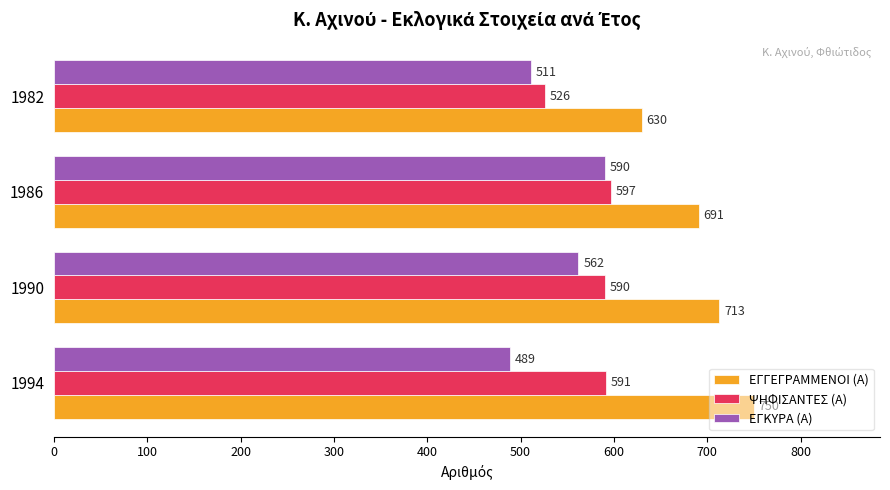

Which series has the largest total across all categories?

ΕΓΓΕΓΡΑΜΜΕΝΟΙ (Α)